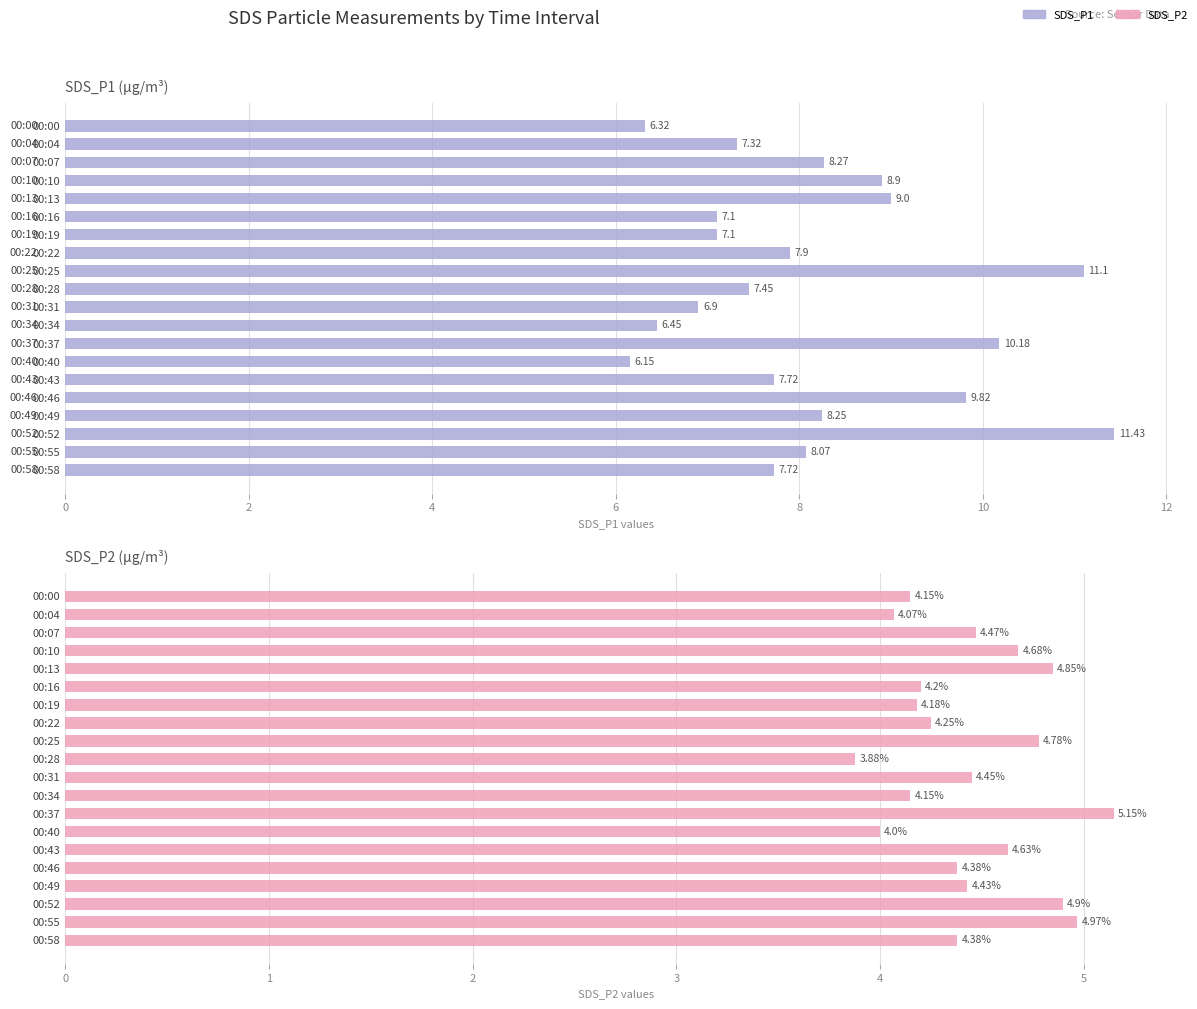

What is the greatest value displayed?

11.4